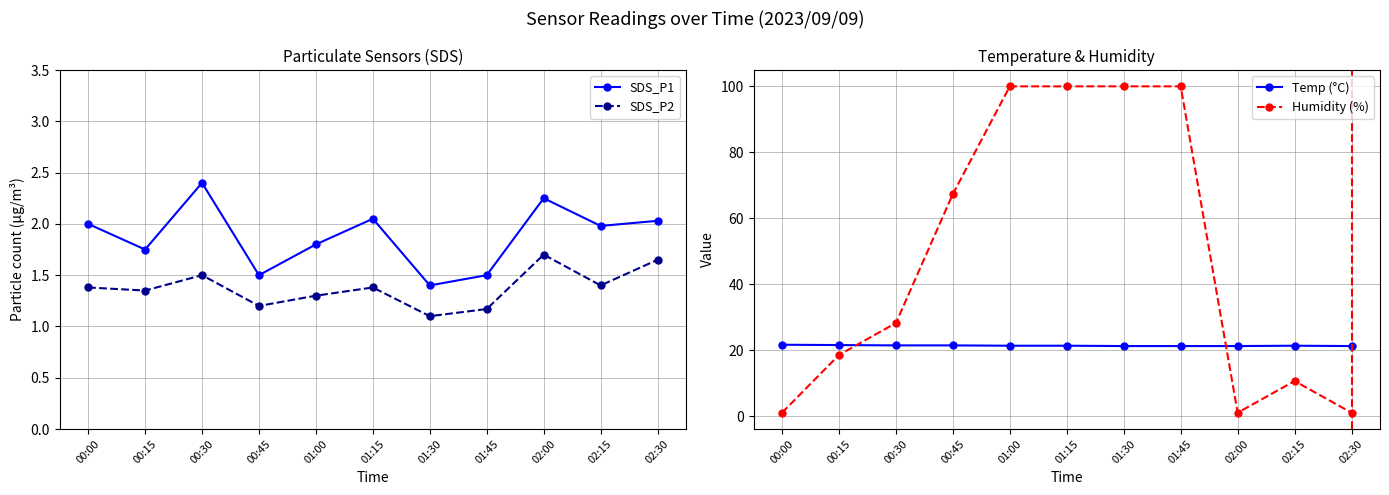

What is the minimum value for SDS_P1?

1.4